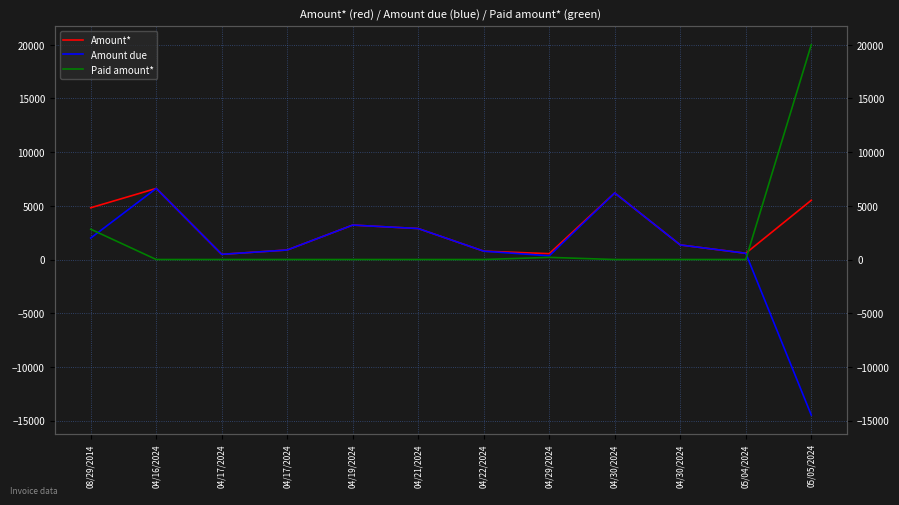

True or false: Paid amount* has a value of 12935.4 at 04/17/2024.

False